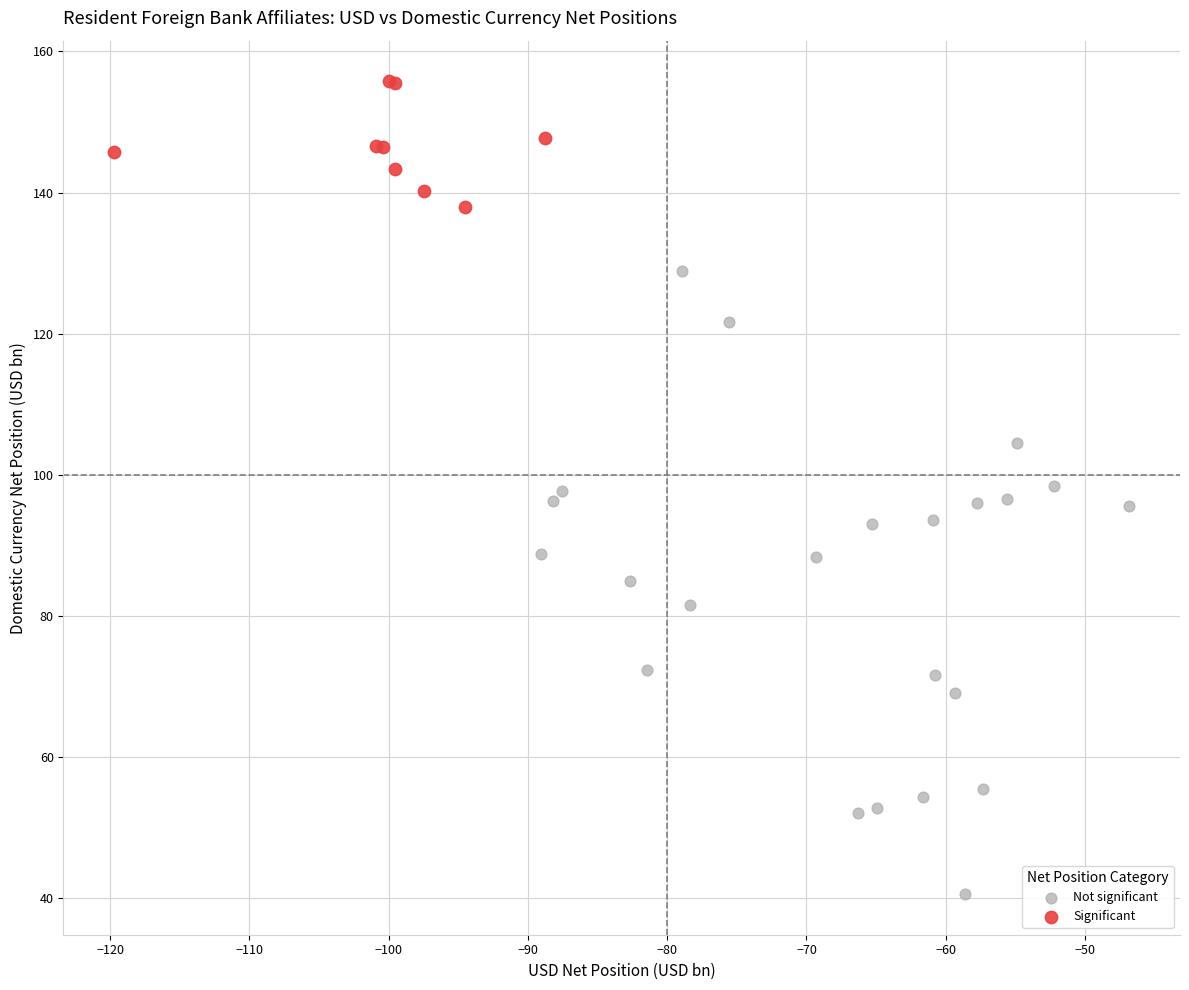

Which series has the widest spread of Y values?

Not significant